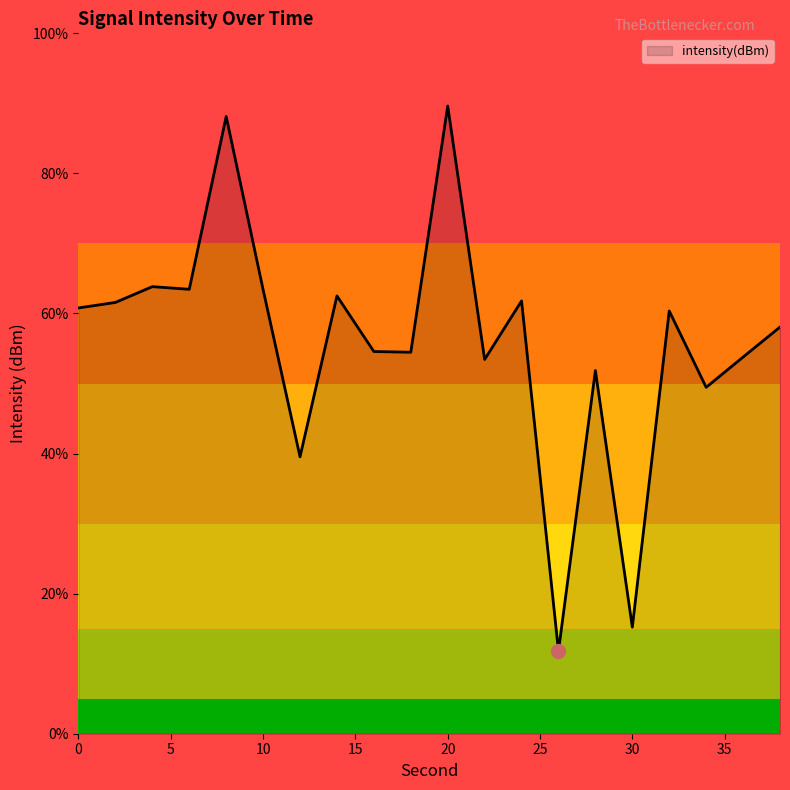

What is the smallest value displayed?

11.8